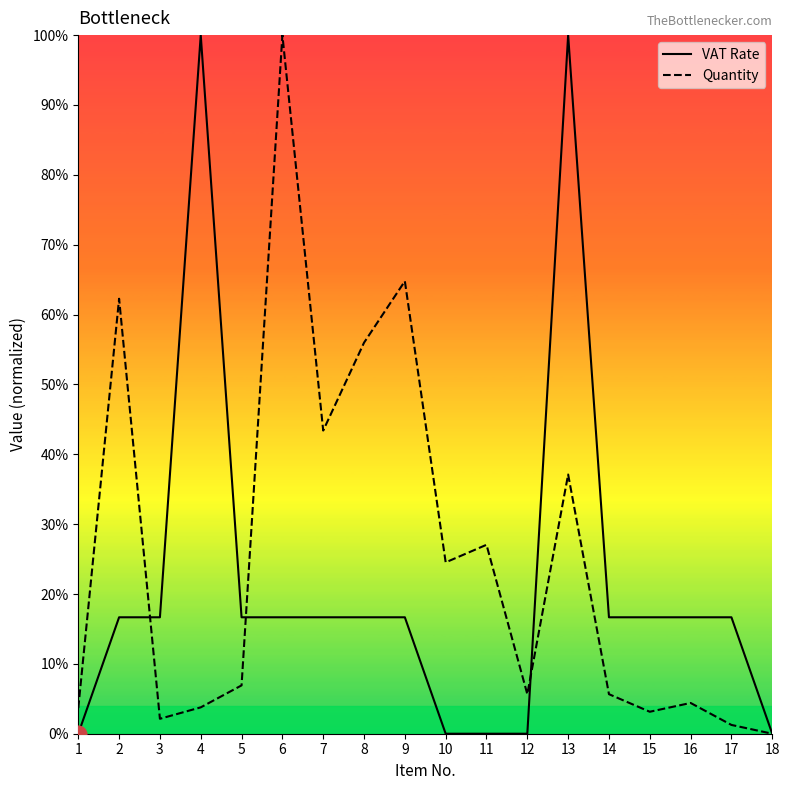

The value of VAT Rate at 4 is 1.0. True or false?

True